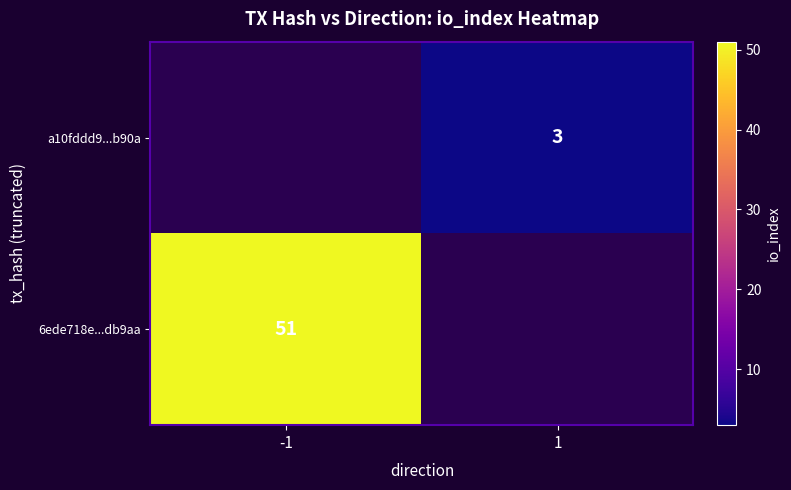

The value of 6ede718e...db9aa at -1 is 51. True or false?

True